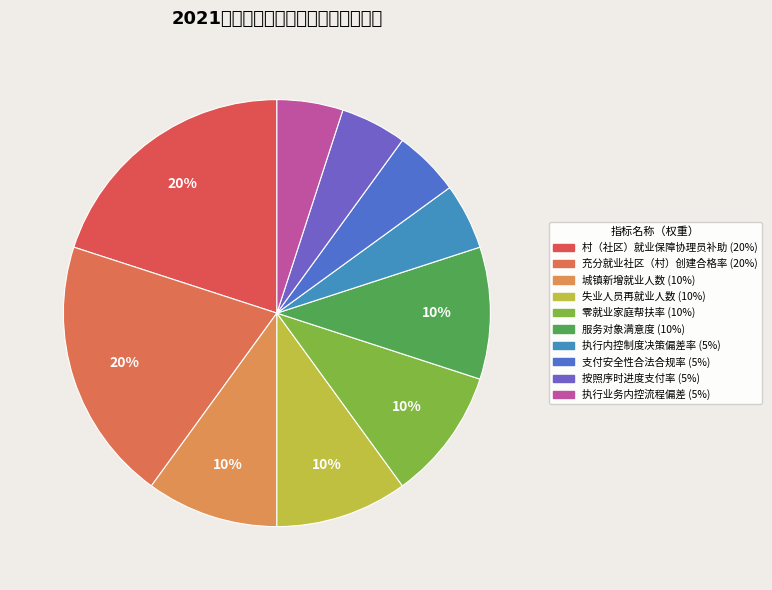

Is it true that 服务对象满意度 is 10% of the pie?

True